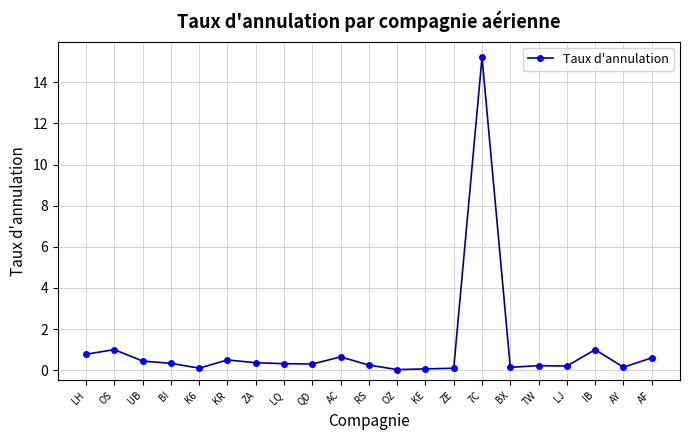

What is the label of the 16th point from the right?

KR